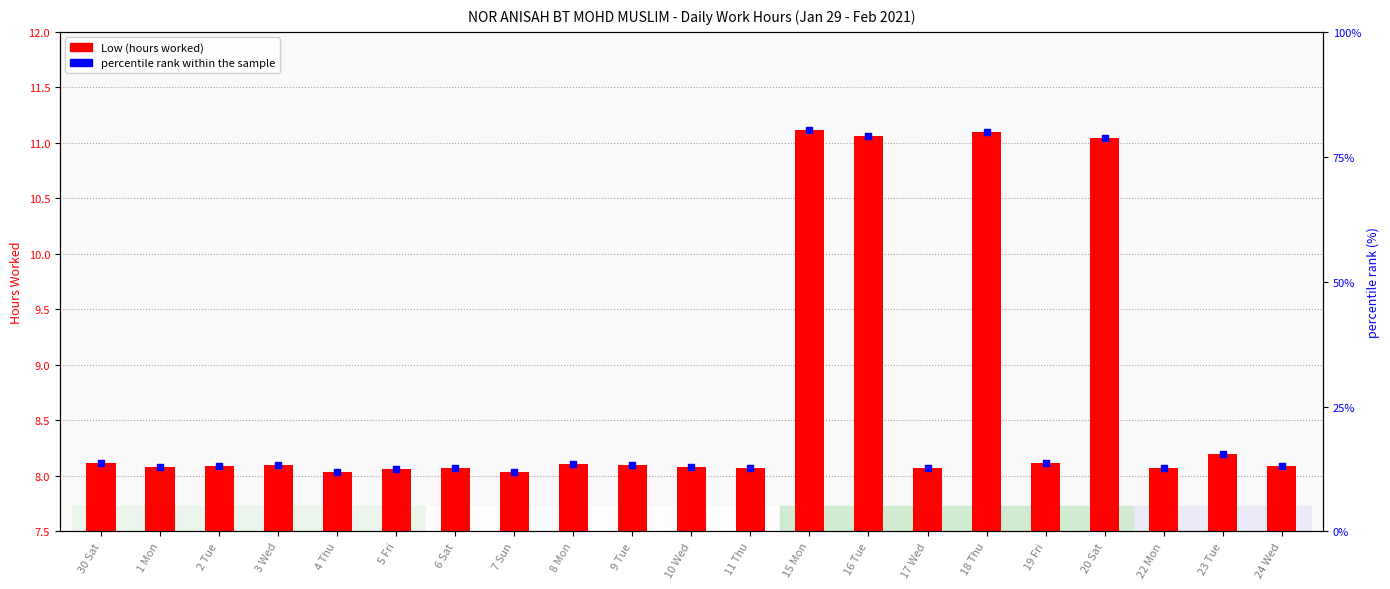

What are all the series names shown in the legend?

Low (hours worked), percentile rank within the sample